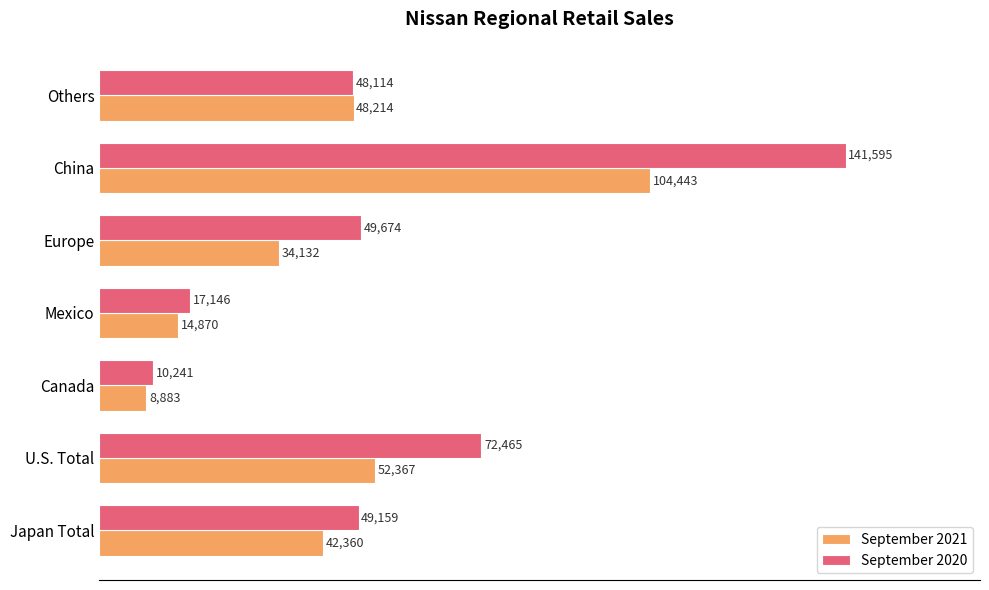

The September 2020 series shows 141595 at China. True or false?

True